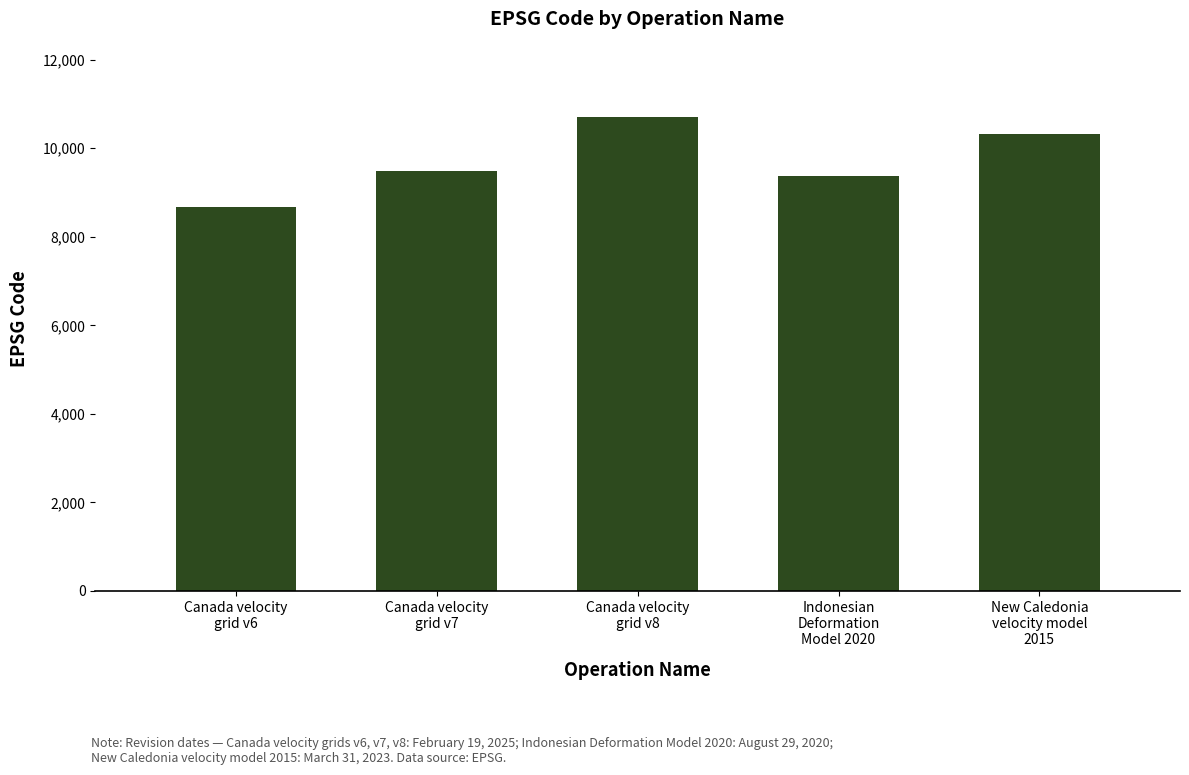

How many bars are there in total?

5